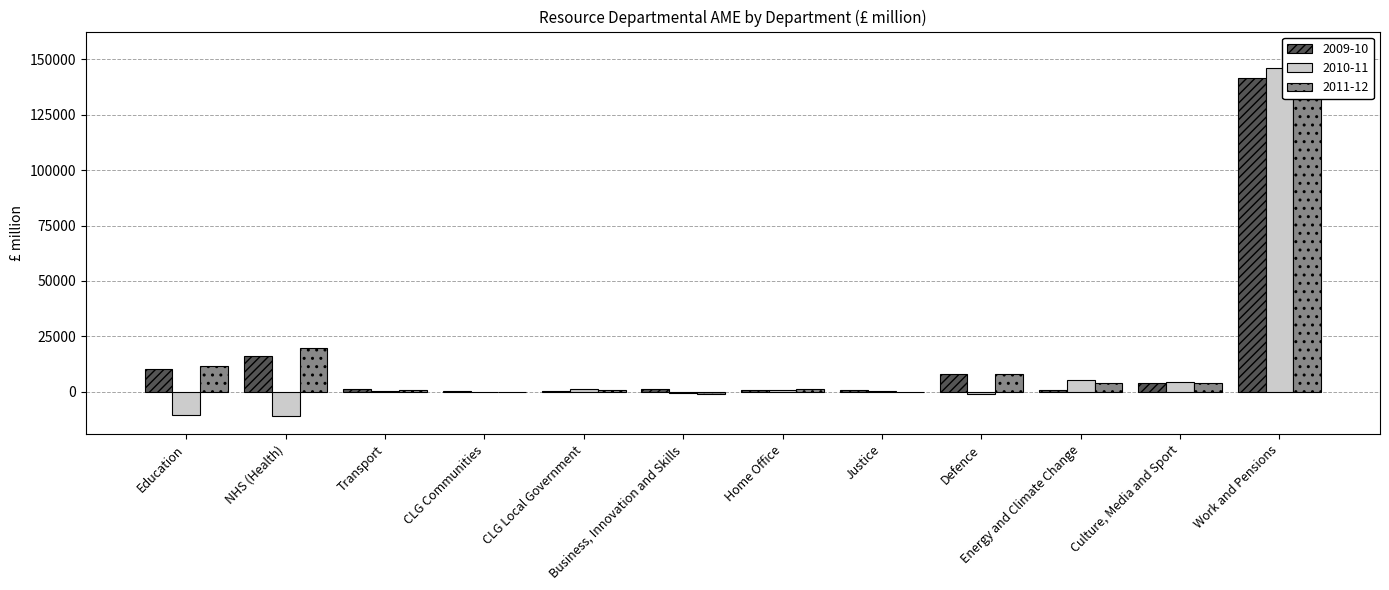

What is the sum of all 2011-12 values?

202400